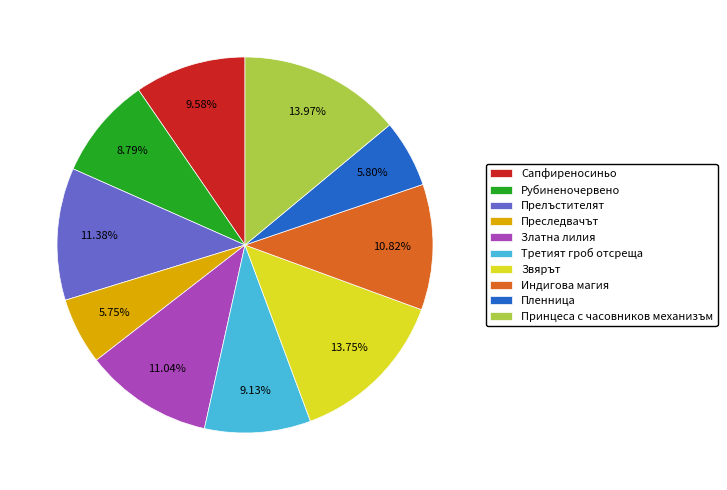

Count the number of slices in the pie.

10